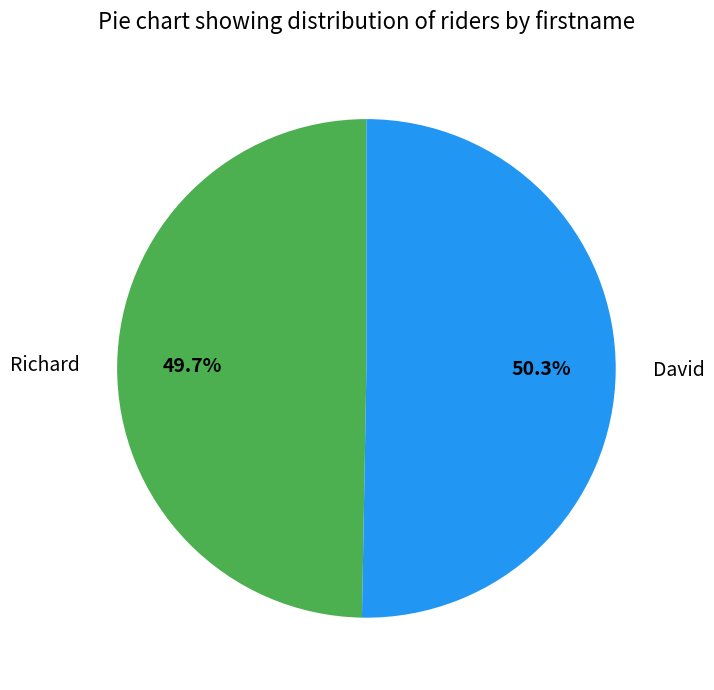

How many slices are in this pie chart?

2